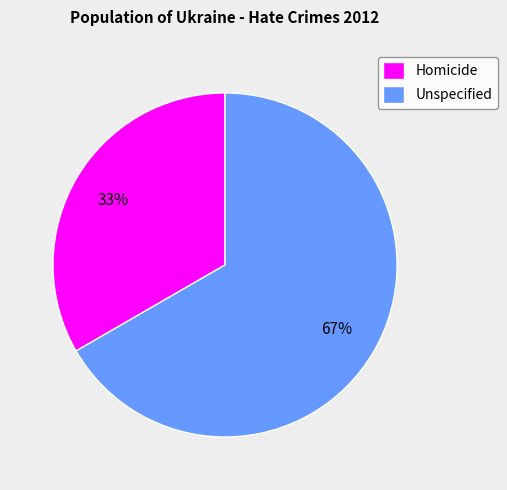

Rank the categories by value from lowest to highest.

Homicide, Unspecified